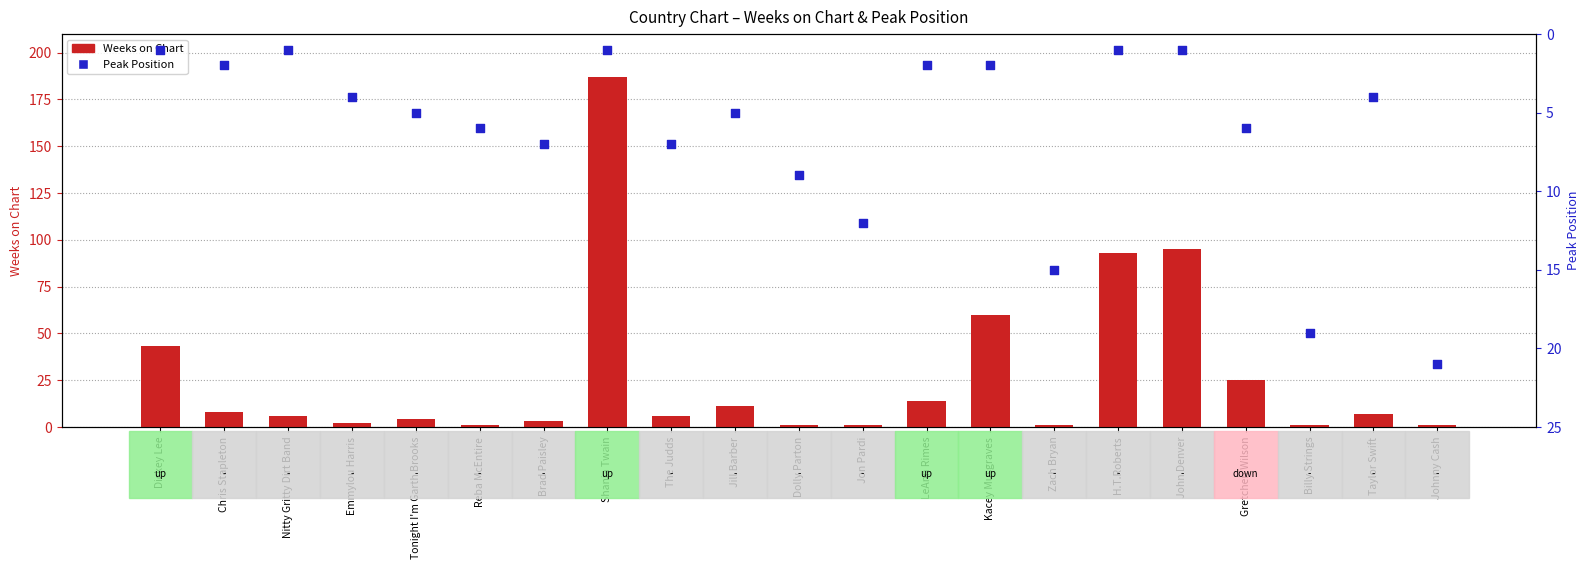

Which series has the largest total across all categories?

Weeks on Chart